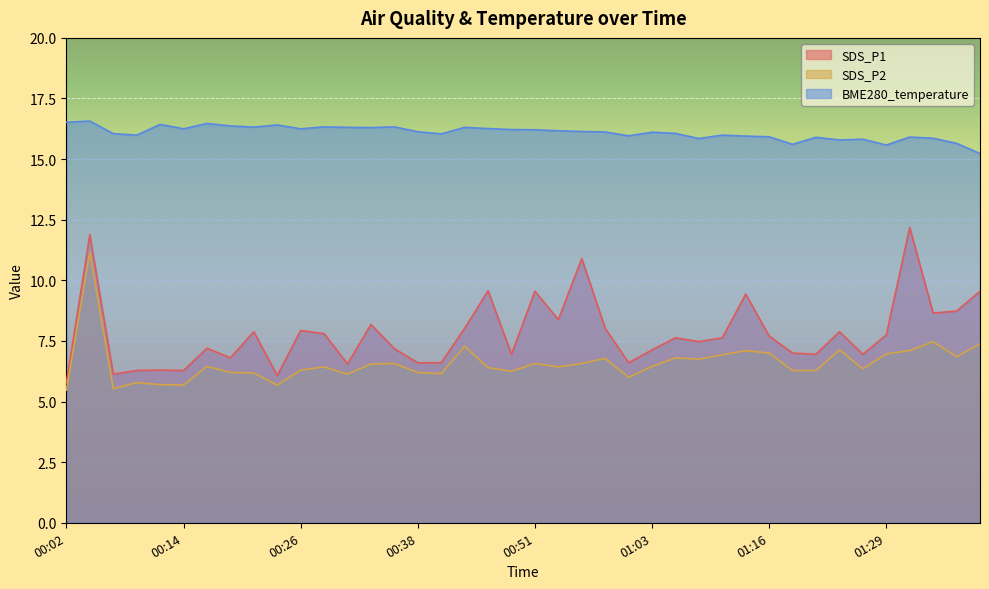

True or false: SDS_P2 has a value of 6.1 at 00:31.

True